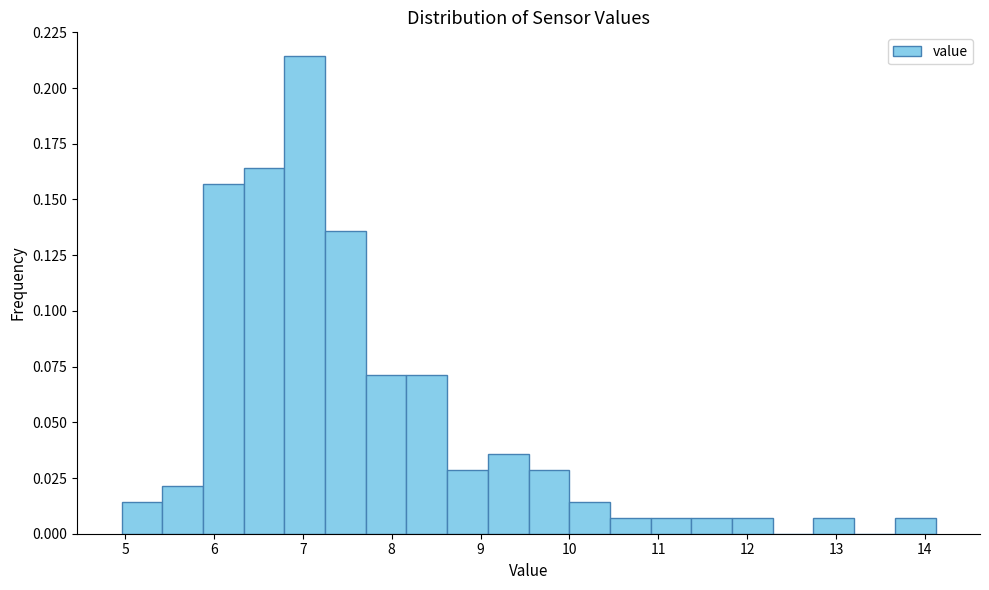

What is the height of the bar covering 7.7 to 8.2 on the x-axis? Neither the bar edges nor the heights are printed on the chart, so give them approximately, as read against the axes.

0.070